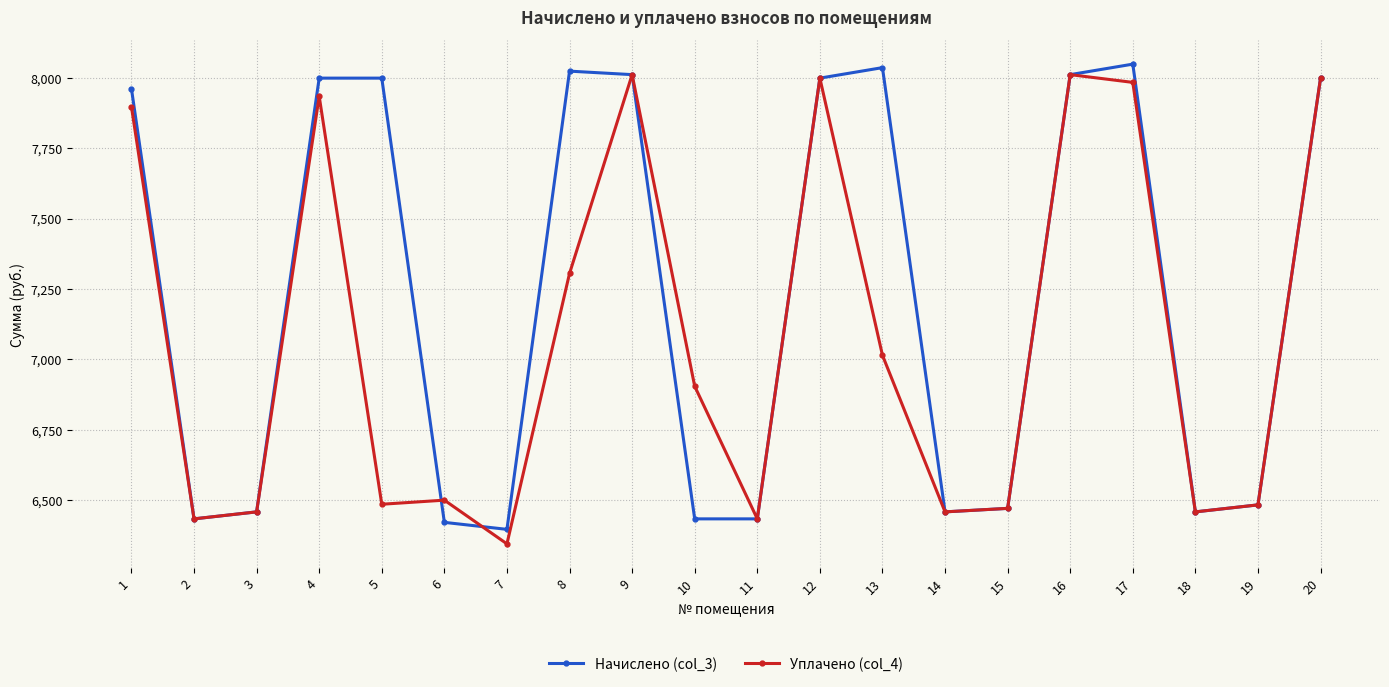

Between 7 and 20, which series saw the biggest shift?

Уплачено (col_4)